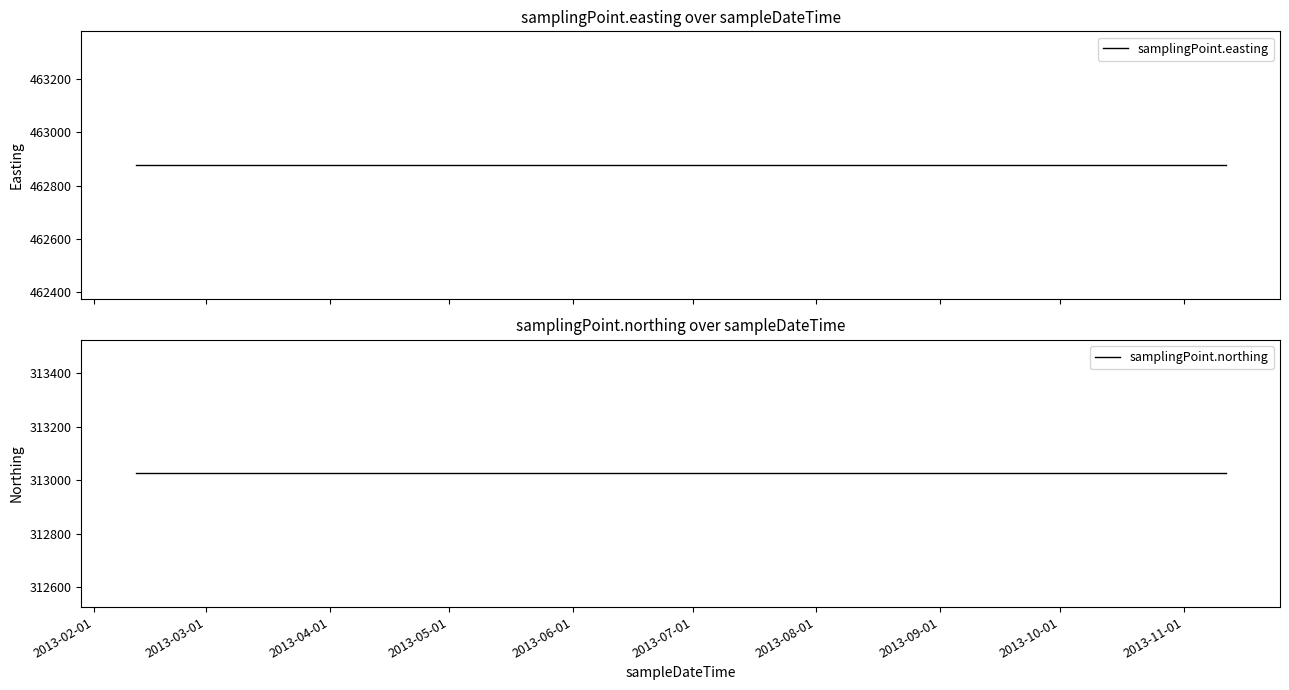

How many distinct data groups are displayed?

2